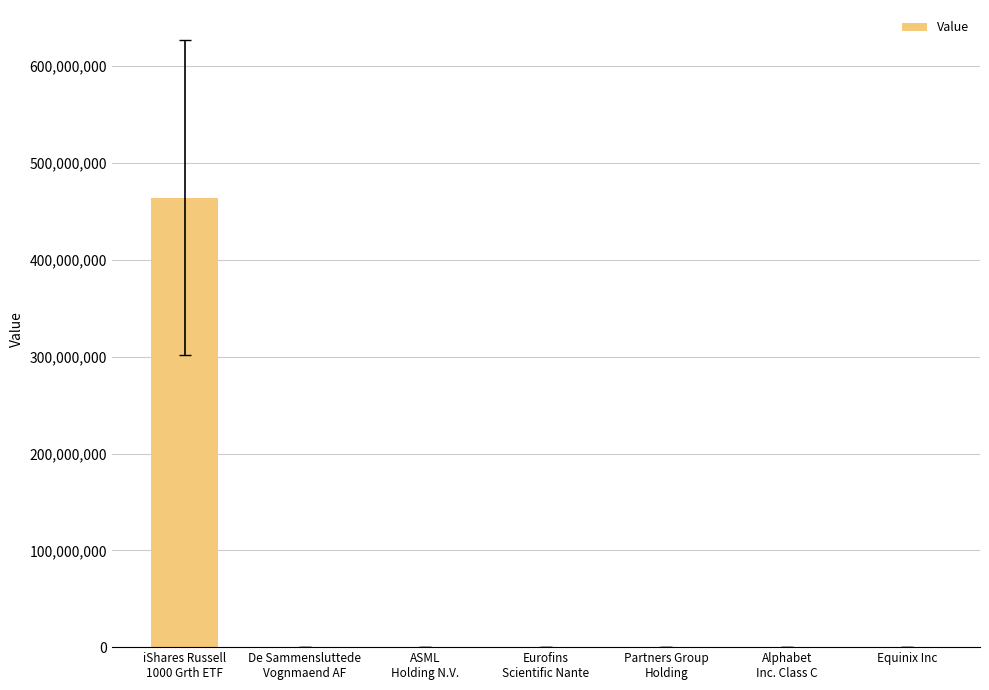

At which label does the data first exceed 216000?

iShares Russell
1000 Grth ETF